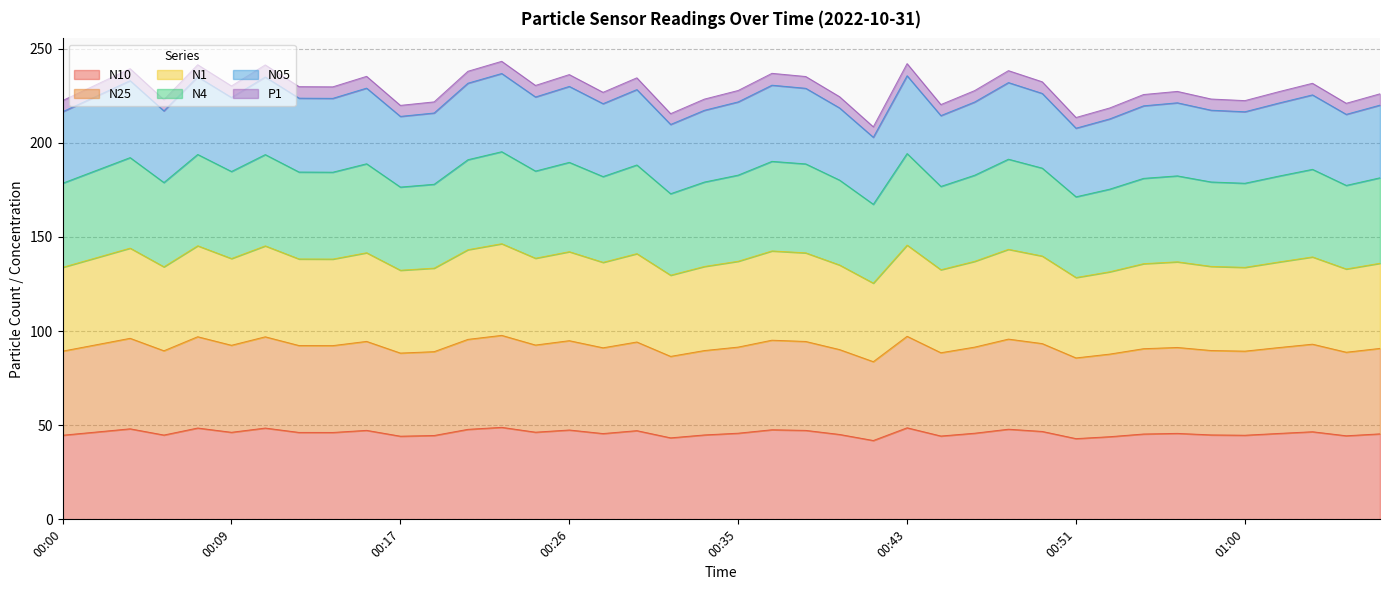

What is the difference between the maximum and second lowest values in the N10 series?

6.0